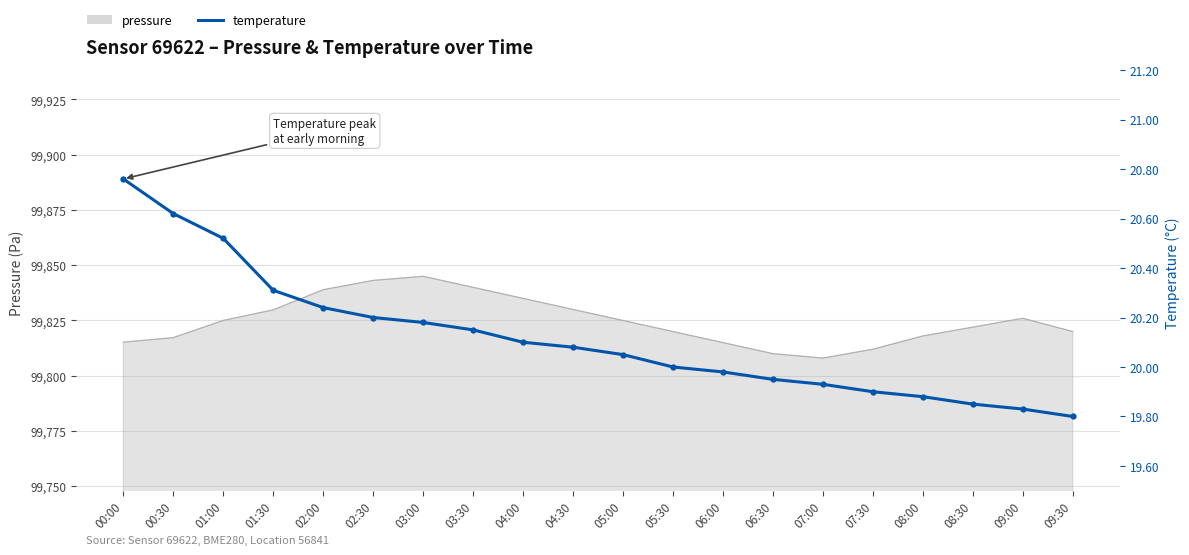

What is the ratio of the value at 08:30 to the value at 04:30?

1.0